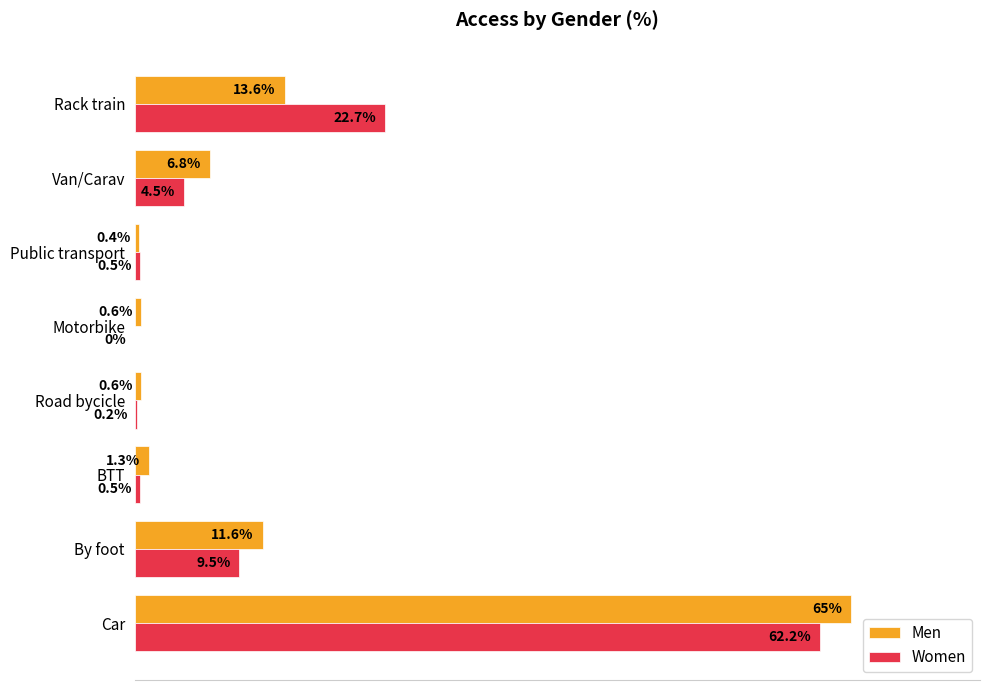

Which series changed the most between Car and Public transport?

Men